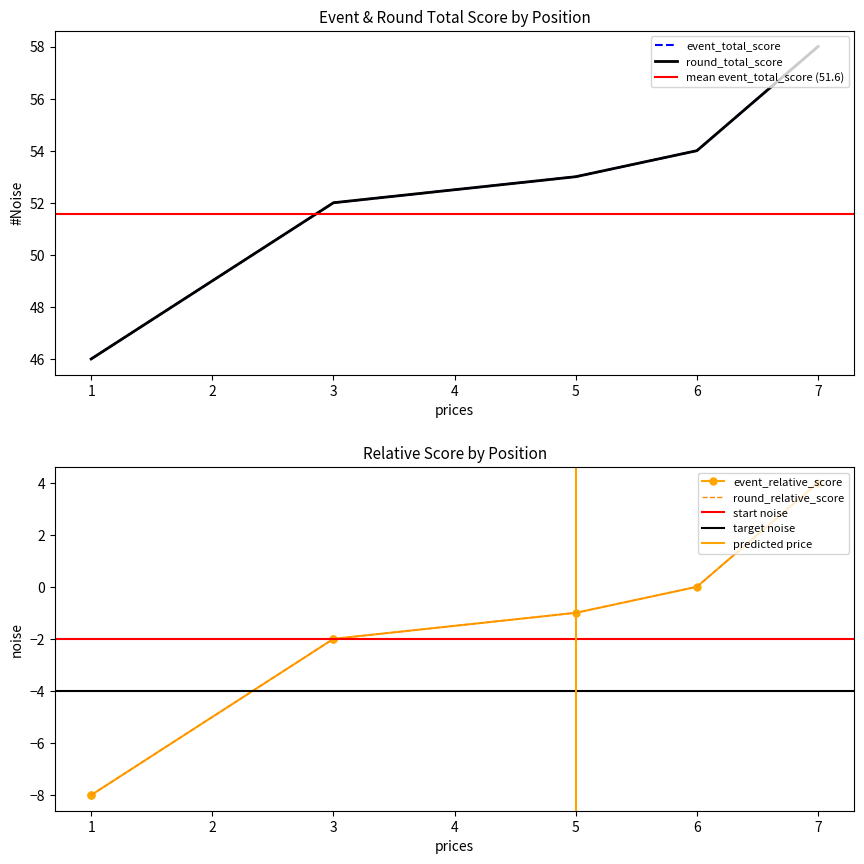

Where is event_relative_score nearest to the value 52?

3